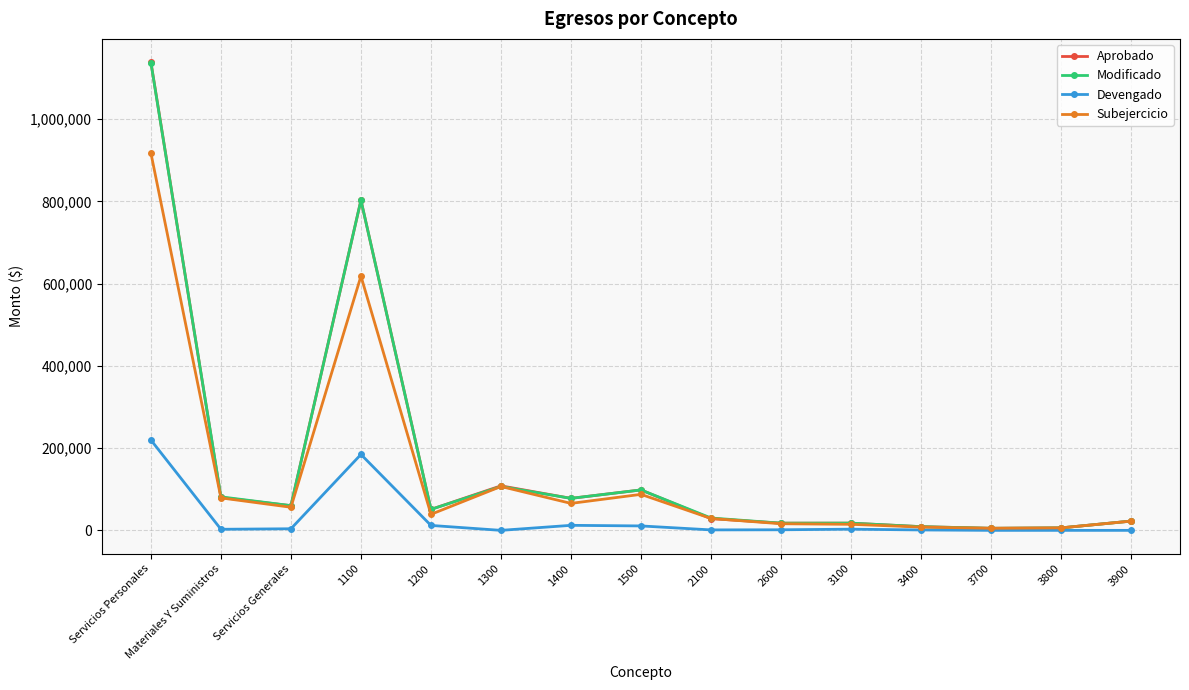

At which category does Subejercicio reach its first local valley?

Servicios Generales